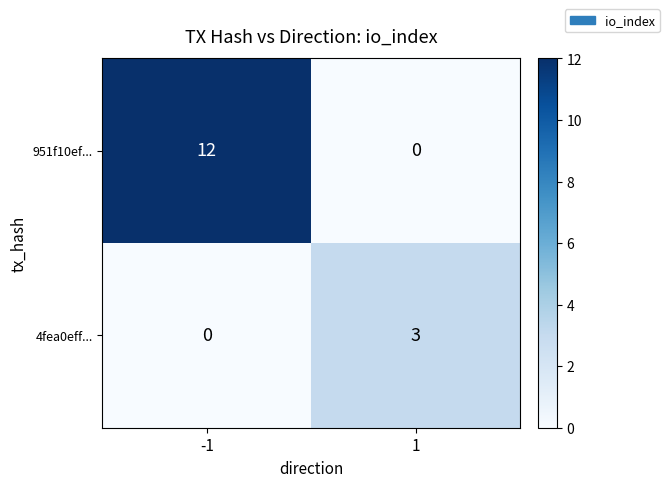

Reading left to right, list all the values displayed in this chart.

951f10ef...: -1=12	1=0
4fea0eff...: -1=0	1=3